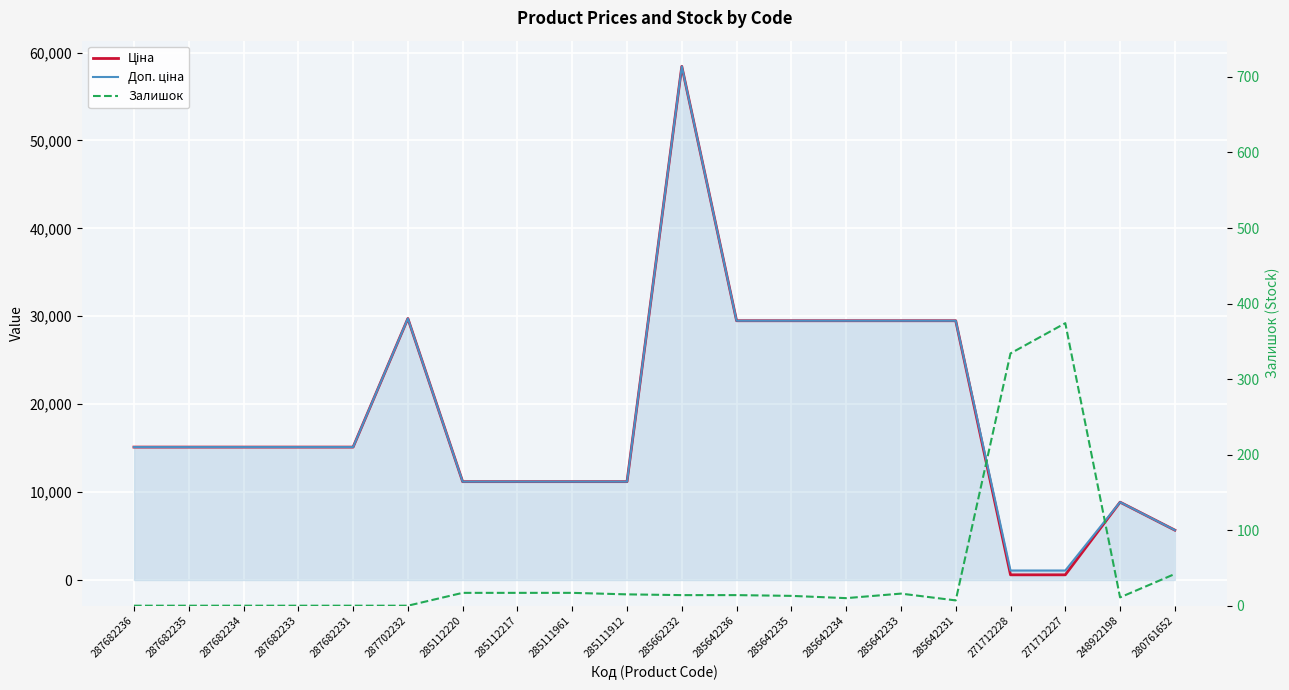

True or false: Доп. ціна has more than 2 points higher than both neighbors.

True